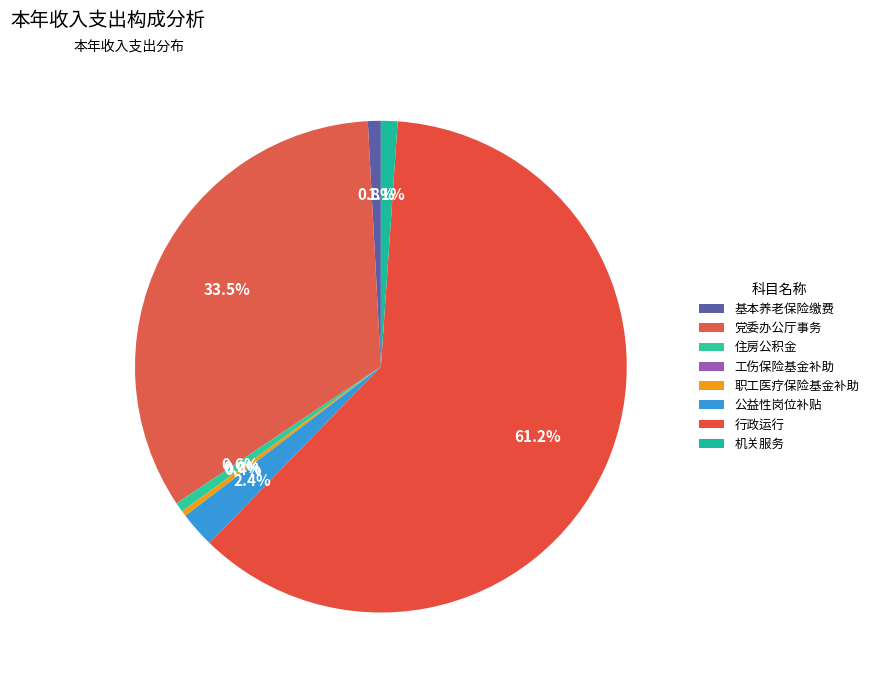

Count the number of slices in the pie.

8